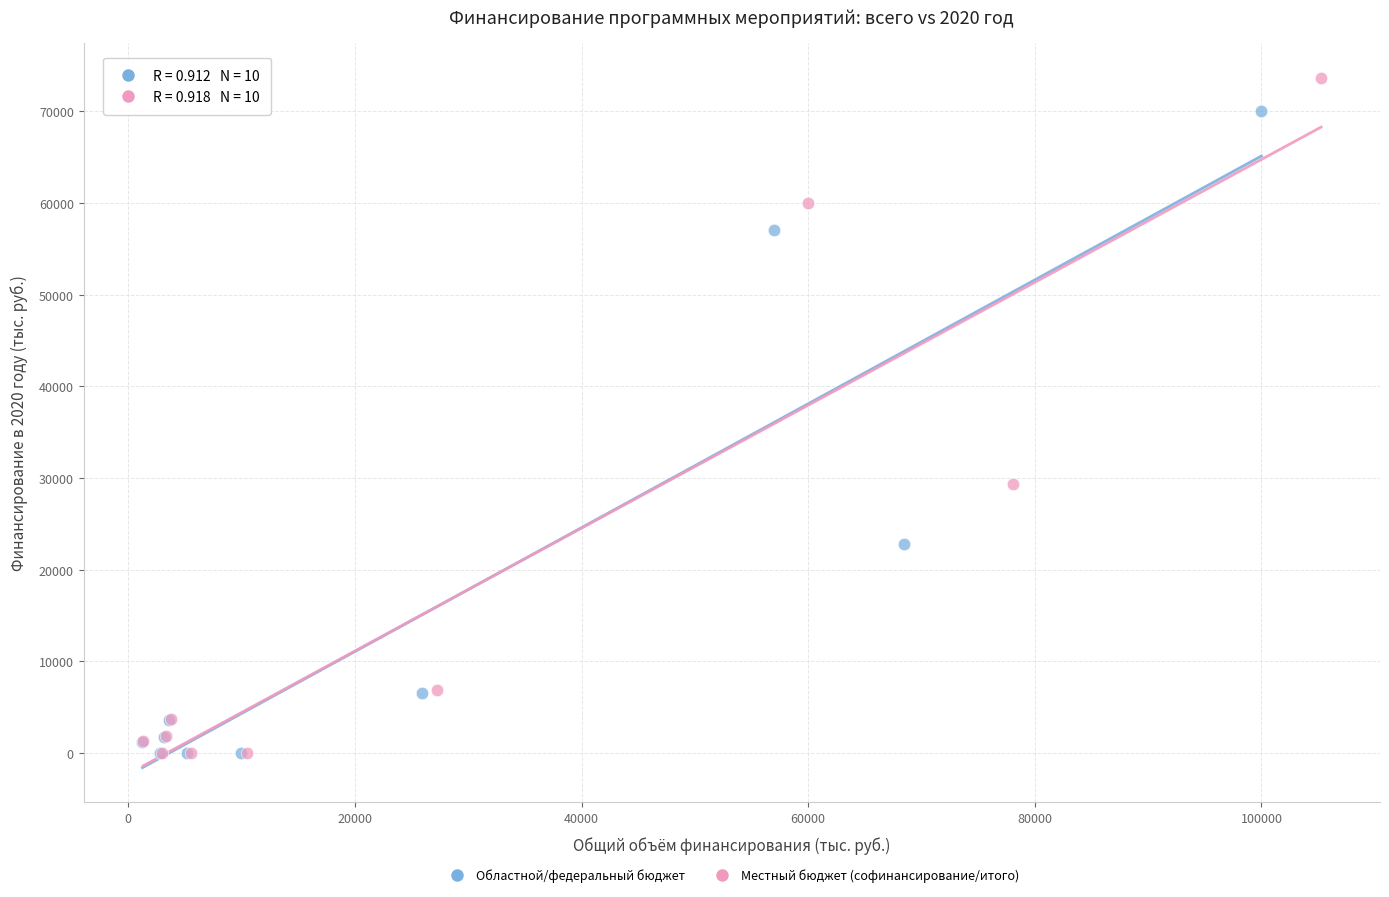

Which series reaches the maximum Y coordinate?

Местный бюджет (софинансирование/итого)